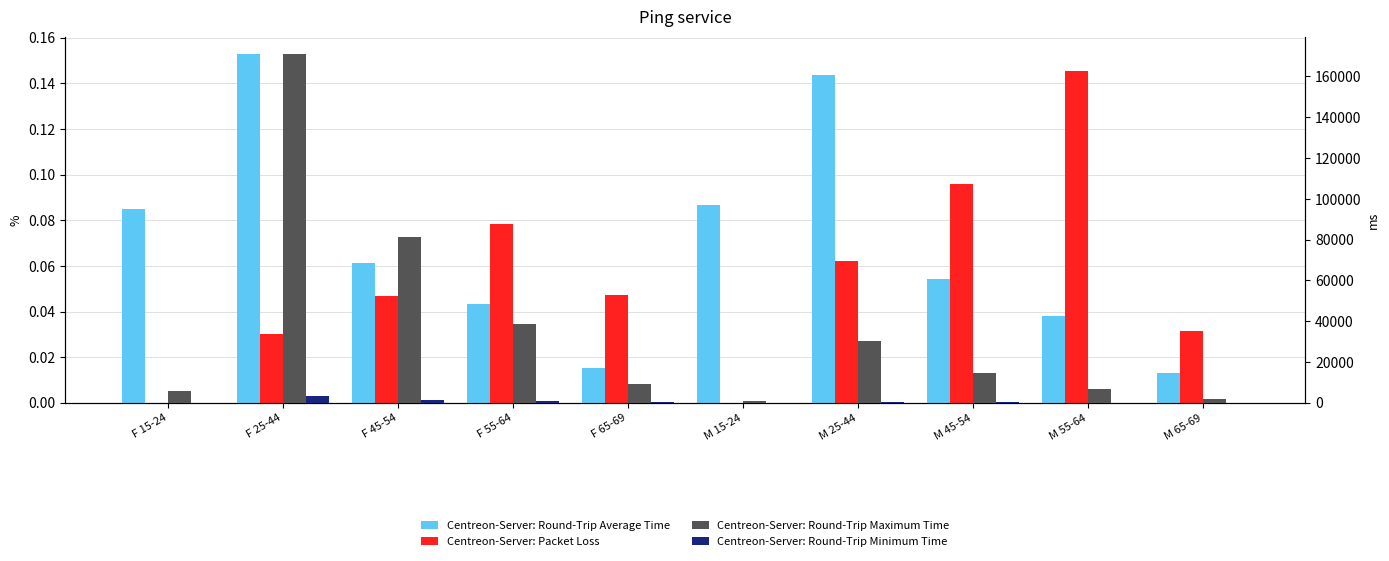

Reading left to right, list all the values displayed in this chart.

Centreon-Server: Round-Trip Average Time: F 15-24=0.1	F 25-44=0.2	F 45-54=0.1	F 55-64=0.0	F 65-69=0.0	M 15-24=0.1	M 25-44=0.1	M 45-54=0.1	M 55-64=0.0	M 65-69=0.0
Centreon-Server: Packet Loss: F 15-24=0.0	F 25-44=0.0	F 45-54=0.0	F 55-64=0.1	F 65-69=0.0	M 15-24=0.0	M 25-44=0.1	M 45-54=0.1	M 55-64=0.1	M 65-69=0.0
Centreon-Server: Round-Trip Maximum Time: F 15-24=5810.5	F 25-44=170952.4	F 45-54=81041.8	F 55-64=38838.9	F 65-69=9174.5	M 15-24=1033.4	M 25-44=30405.0	M 45-54=14413.8	M 55-64=6907.7	M 65-69=1631.8
Centreon-Server: Round-Trip Minimum Time: F 15-24=109.2	F 25-44=3213.9	F 45-54=1523.6	F 55-64=730.2	F 65-69=172.5	M 15-24=19.4	M 25-44=571.6	M 45-54=271.0	M 55-64=129.9	M 65-69=30.7